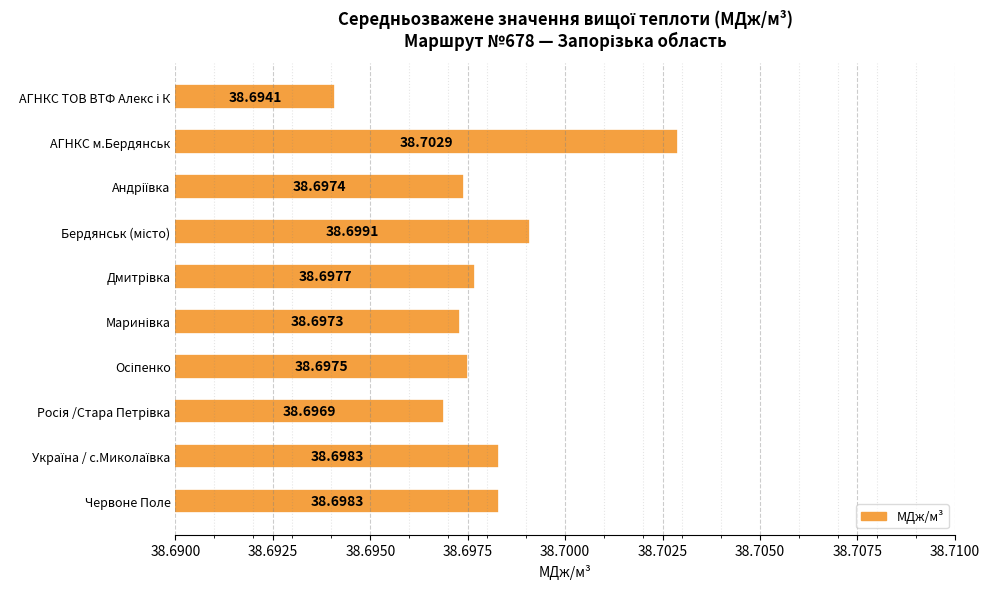

At which category does the chart reach its peak across all series?

АГНКС м.Бердянськ